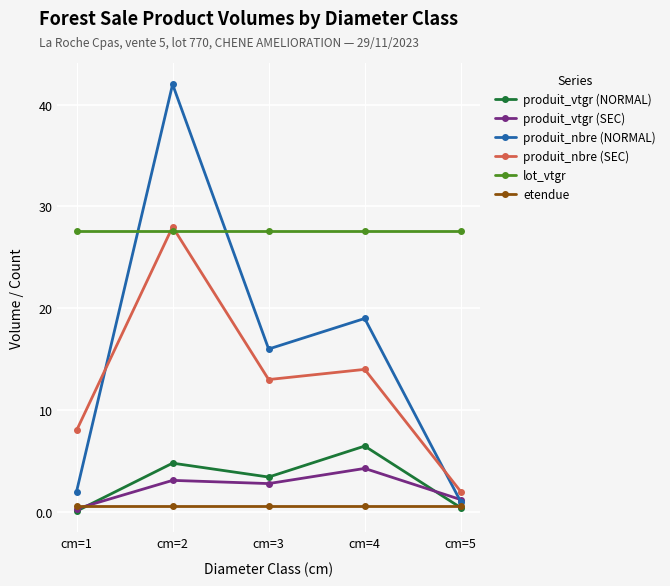

What is the total value across all series at cm=1?

38.6